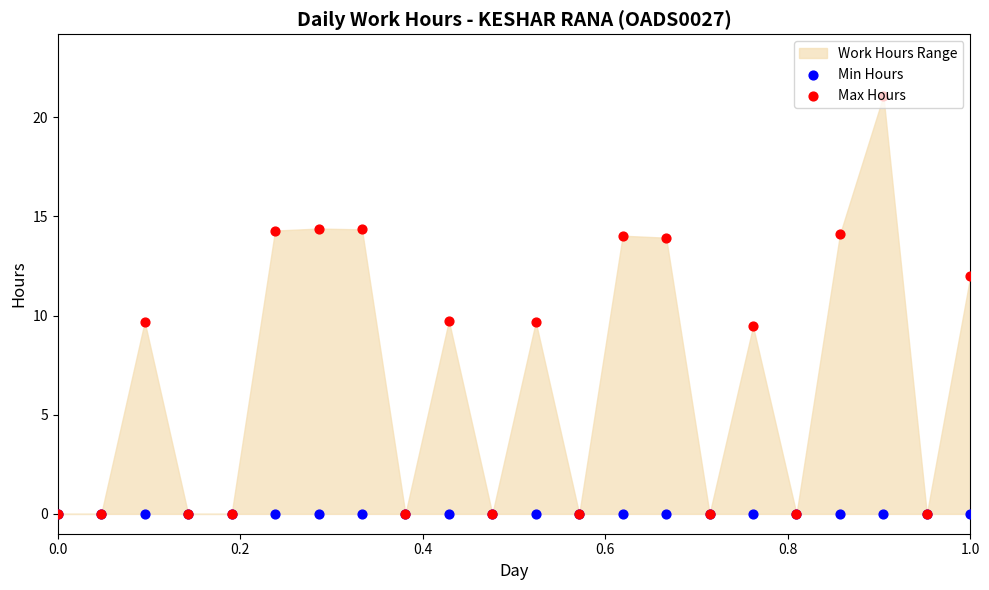

Which series reaches the maximum Y coordinate?

Max Hours